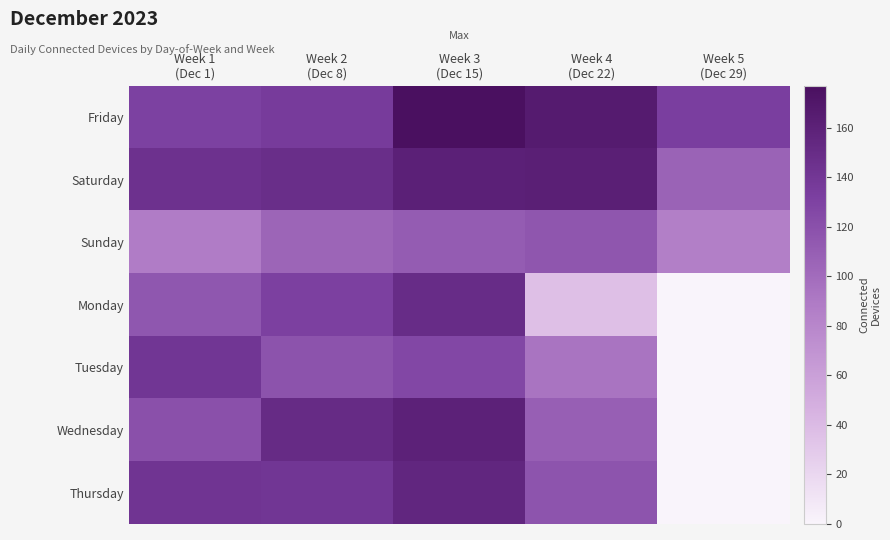

Reading left to right, what are all the values shown in this chart?

Friday: Week 1
(Dec 1)=131	Week 2
(Dec 8)=136	Week 3
(Dec 15)=177	Week 4
(Dec 22)=166	Week 5
(Dec 29)=133
Saturday: Week 1
(Dec 1)=145	Week 2
(Dec 8)=148	Week 3
(Dec 15)=161	Week 4
(Dec 22)=162	Week 5
(Dec 29)=106
Sunday: Week 1
(Dec 1)=88	Week 2
(Dec 8)=105	Week 3
(Dec 15)=111	Week 4
(Dec 22)=116	Week 5
(Dec 29)=86
Monday: Week 1
(Dec 1)=115	Week 2
(Dec 8)=132	Week 3
(Dec 15)=150	Week 4
(Dec 22)=36	Week 5
(Dec 29)=0
Tuesday: Week 1
(Dec 1)=141	Week 2
(Dec 8)=118	Week 3
(Dec 15)=126	Week 4
(Dec 22)=94	Week 5
(Dec 29)=0
Wednesday: Week 1
(Dec 1)=120	Week 2
(Dec 8)=151	Week 3
(Dec 15)=160	Week 4
(Dec 22)=109	Week 5
(Dec 29)=0
Thursday: Week 1
(Dec 1)=142	Week 2
(Dec 8)=141	Week 3
(Dec 15)=155	Week 4
(Dec 22)=117	Week 5
(Dec 29)=0